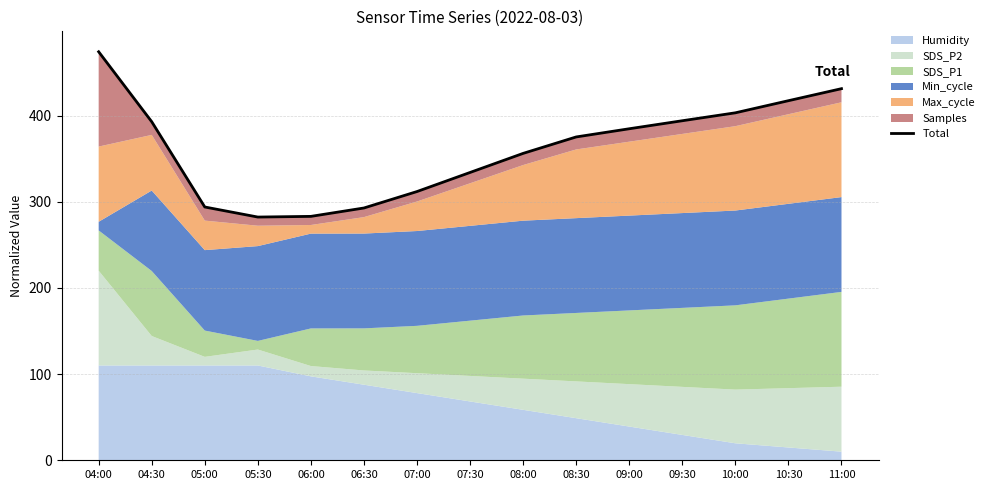

Approximately how many times larger is the value at 08:30 compared to 07:00?

1.2